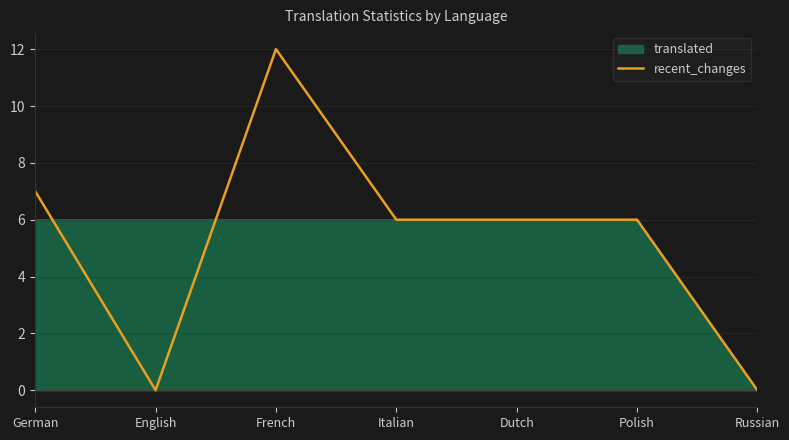

Which series has the widest spread of values?

recent_changes